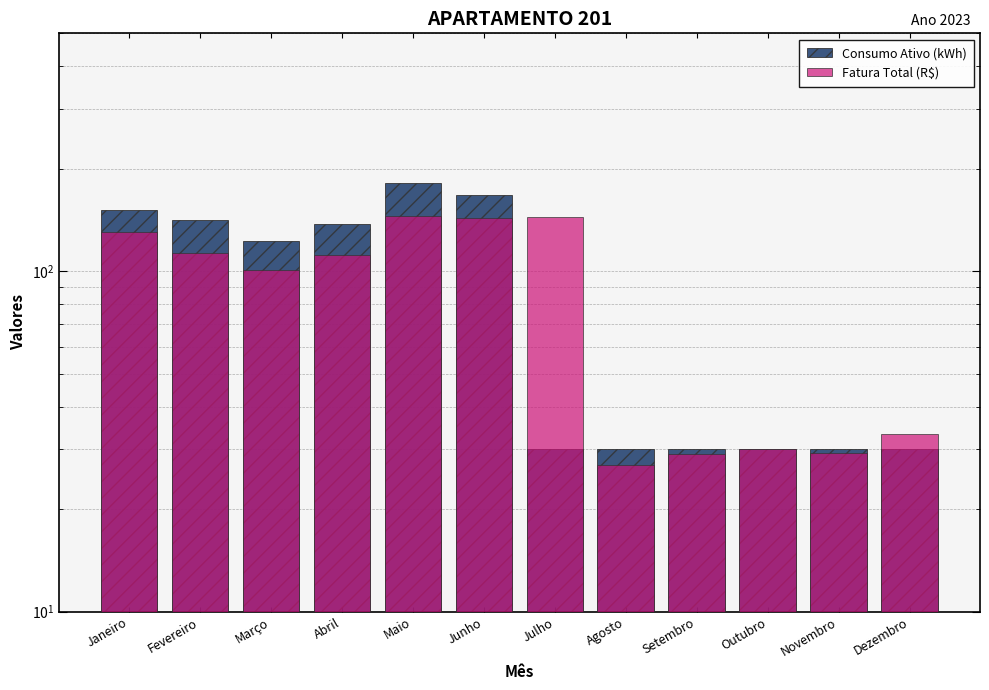

Reading left to right, list all the values displayed in this chart.

Consumo Ativo (kWh): 151.0	141.0	123.0	138.0	182.2	168.0	30.0	30.0	30.0	30.0	30.0	30.0
Fatura Total (R$): 130.2	113.0	100.7	112.0	145.5	143.2	144.5	27.0	29.1	30.1	29.1	33.3